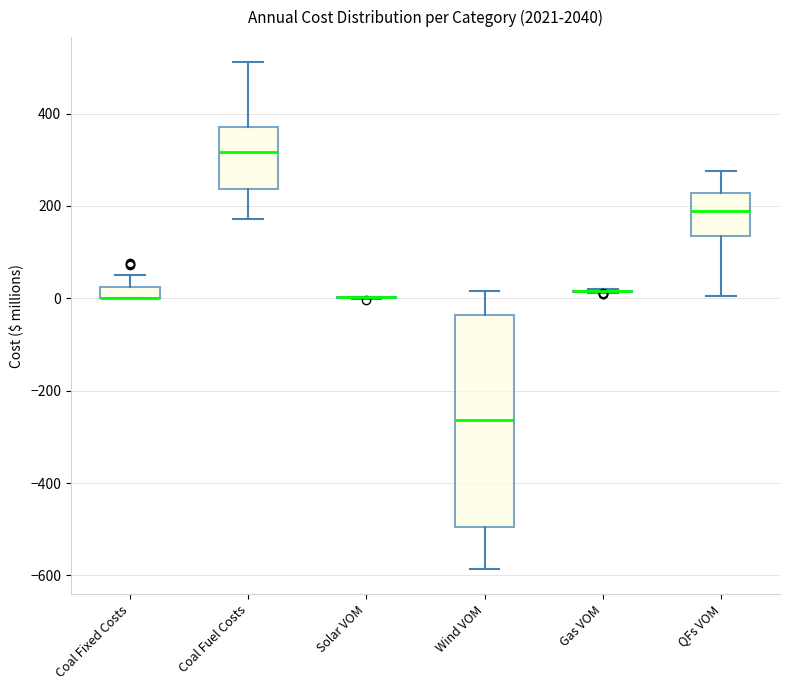

Where does the median line of the box for QFs VOM sit on the y-axis? The values are not printed on the chart, so give them approximately, as read against the axis.

180